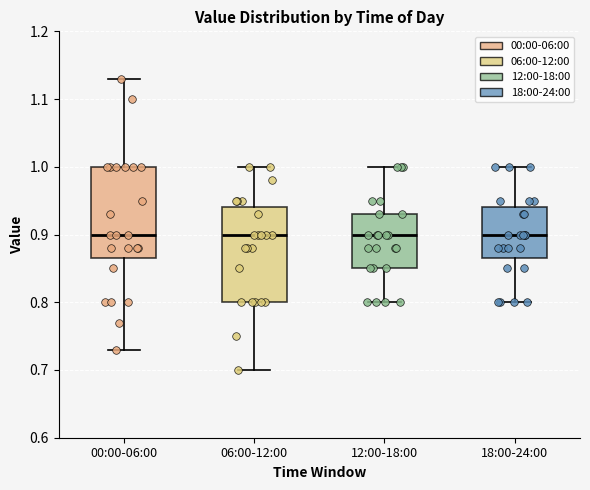

Reading left to right, transcribe this box plot: for each box, give where its median line is, the range the box spans, and where its two whiskers end, as read against the y-axis. The values are not printed on the chart, so give them approximately, as read against the axis.

00:00-06:00: median 0.90, box 0.87 to 1.00, whiskers 0.73 to 1.13
06:00-12:00: median 0.90, box 0.80 to 0.94, whiskers 0.70 to 1.00
12:00-18:00: median 0.90, box 0.85 to 0.93, whiskers 0.80 to 1.00
18:00-24:00: median 0.90, box 0.87 to 0.94, whiskers 0.80 to 1.00